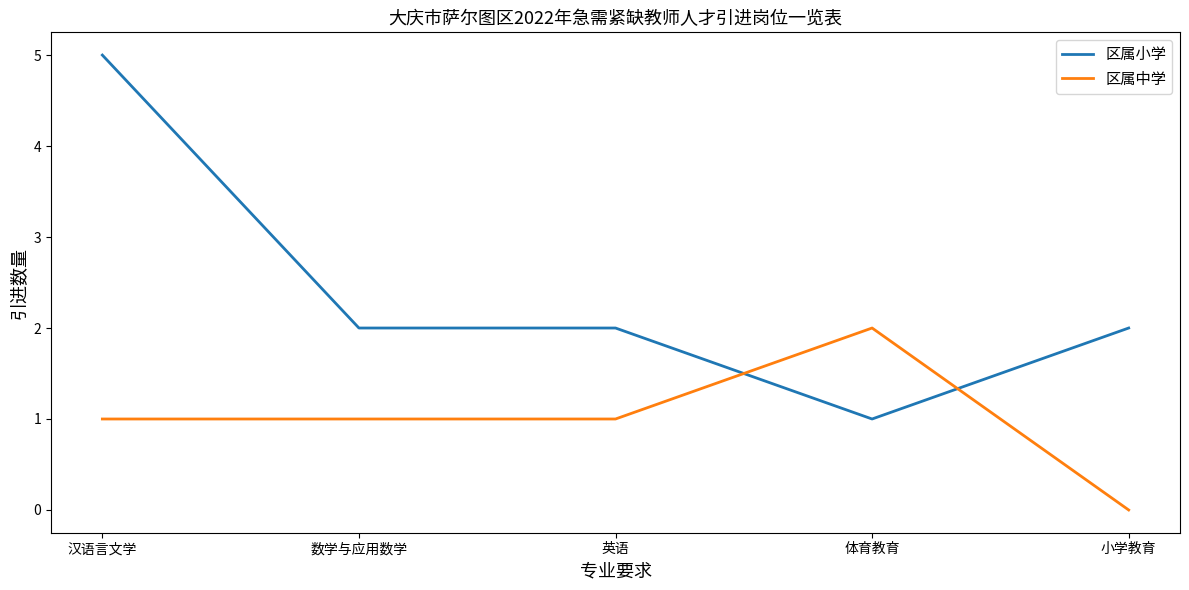

Rank the series by their maximum value, from highest to lowest.

区属小学, 区属中学